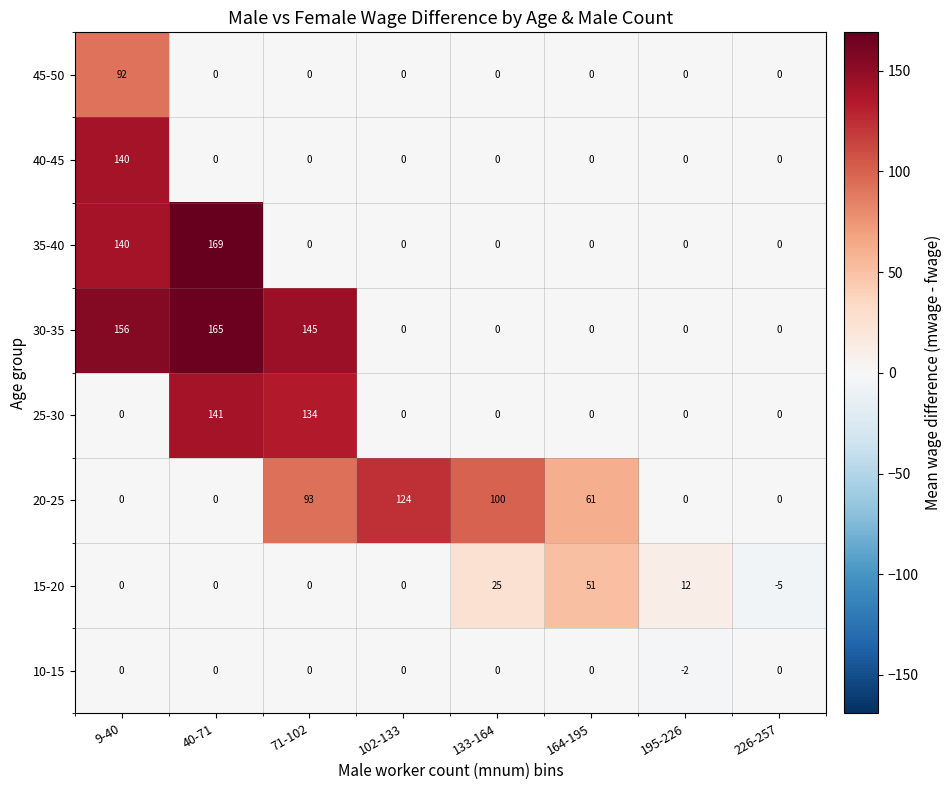

The 20-25 series shows 138 at 71-102. True or false?

False